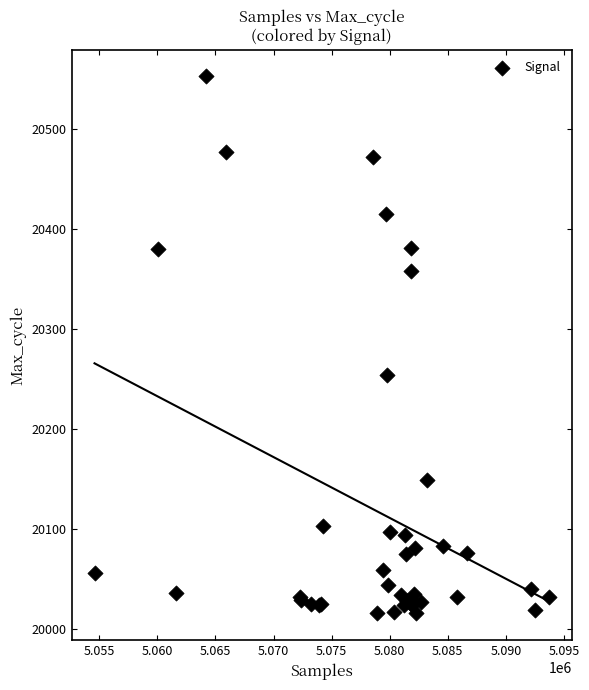

What Y value in the scatter plot is closest to 20284?

20254